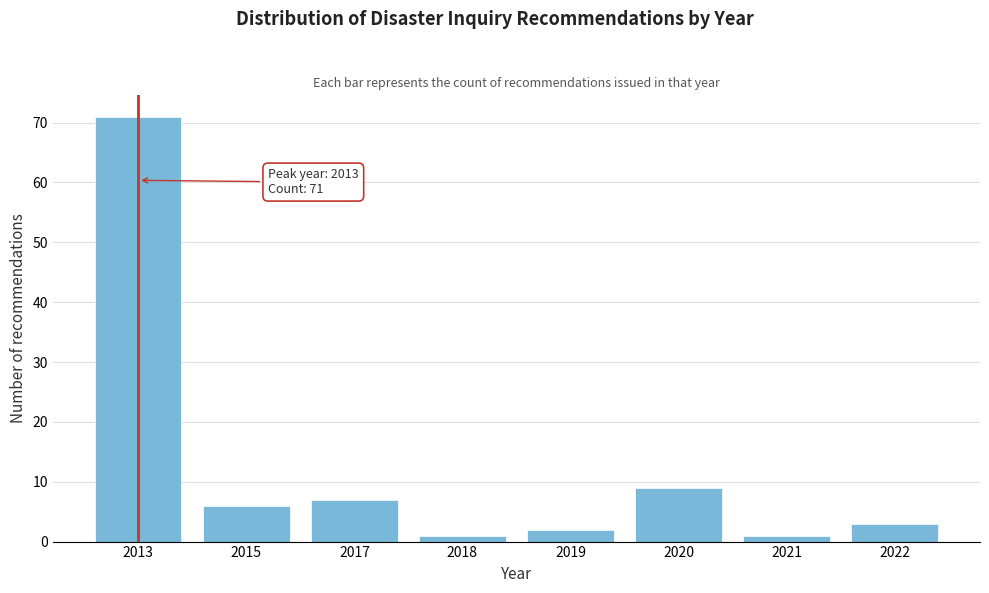

Reading left to right, what are all the values shown in this chart?

2013=71	2015=6	2017=7	2018=1	2019=2	2020=9	2021=1	2022=3